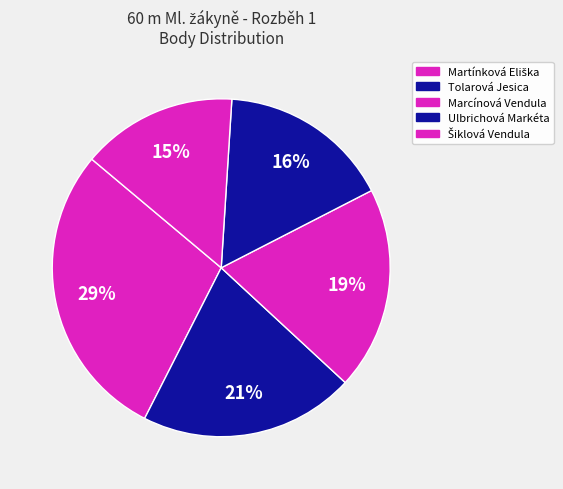

Between Marcínová Vendula and Šiklová Vendula, which is larger?

Marcínová Vendula